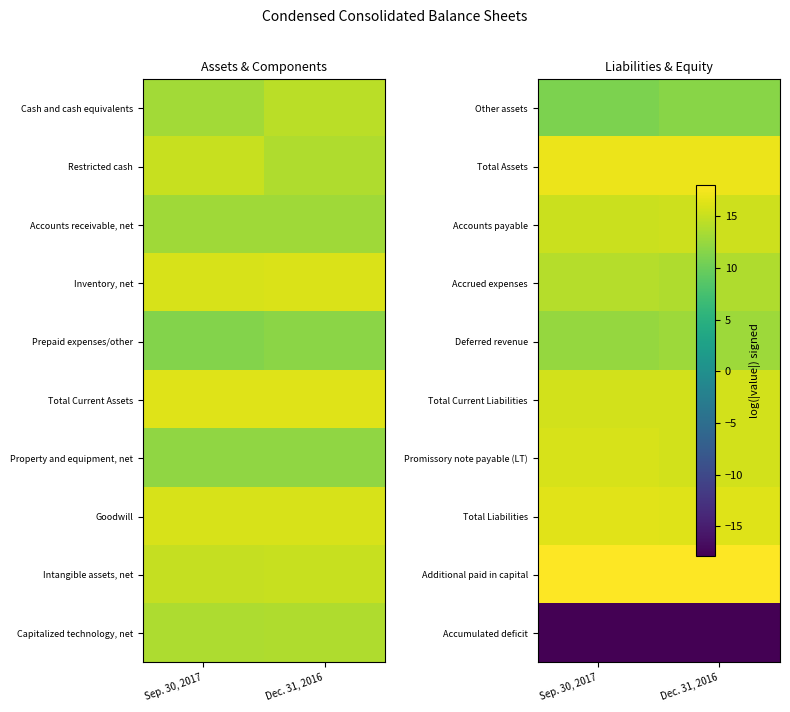

Rank the series by their maximum value, from highest to lowest.

Additional paid in capital, Total Assets, Total Liabilities, Promissory note payable (LT), Total Current Liabilities, Accounts payable, Accrued expenses, Deferred revenue, Other assets, Accumulated deficit